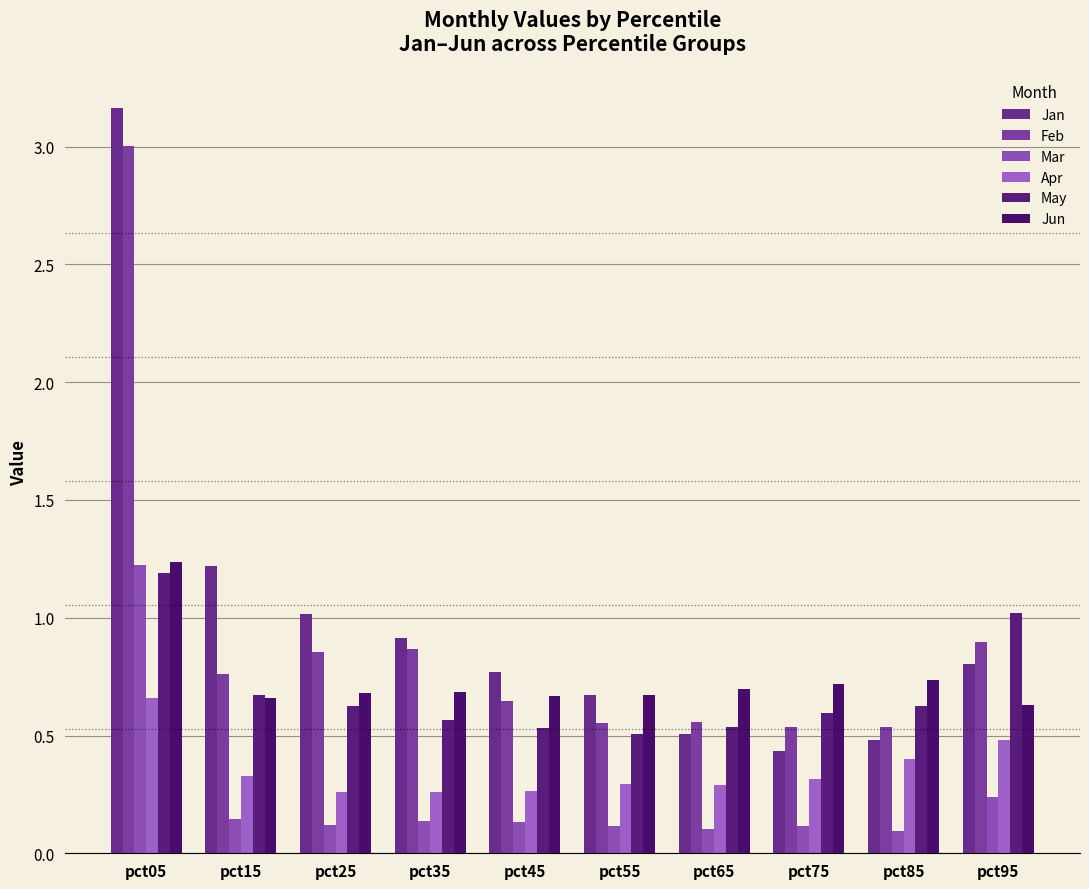

Is it true that Feb equals 0.9 at pct95?

True